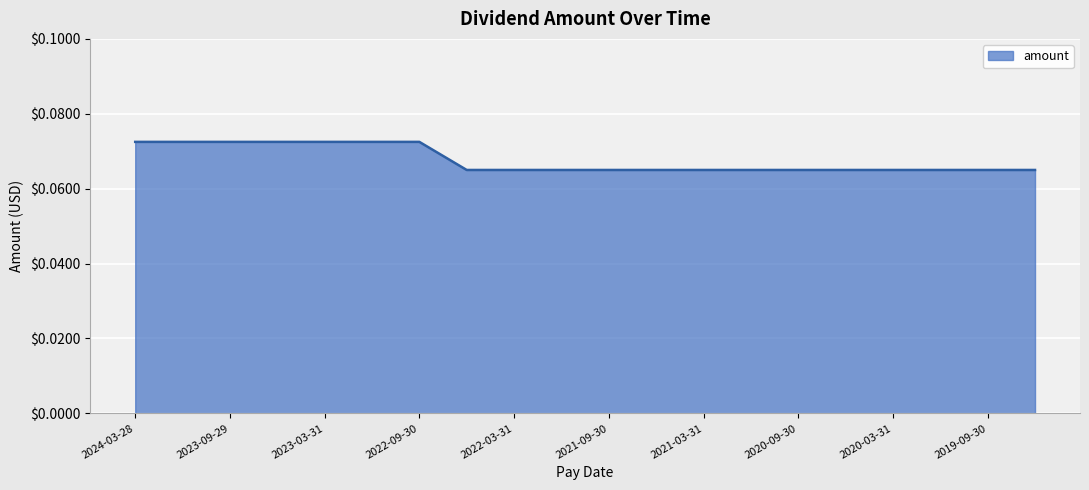

Does the chart have visible grid lines?

Yes